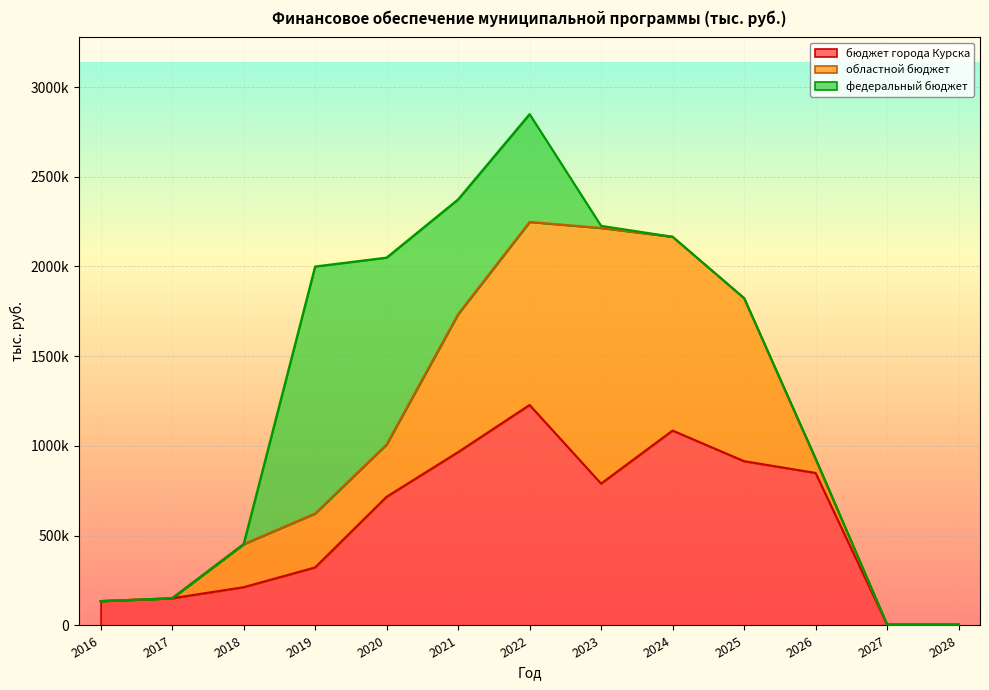

Where do областной бюджет and федеральный бюджет first cross each other?

2018 and 2019